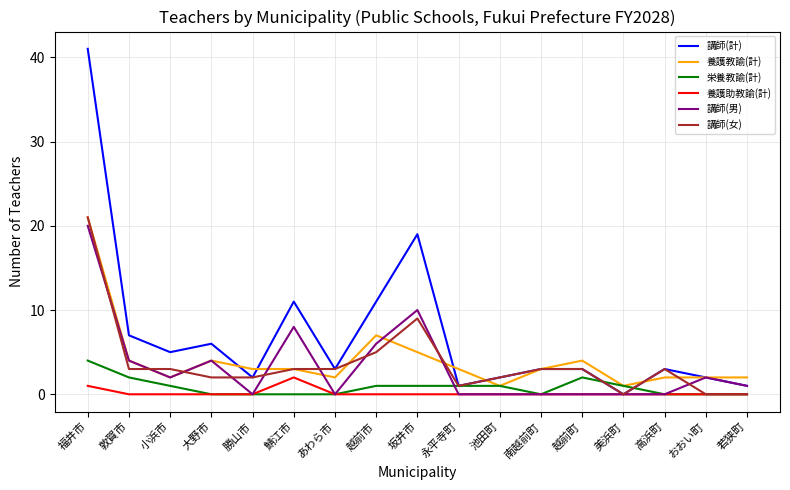

True or false: 養護教諭(計) and 養護助教諭(計) intersect in this chart.

False